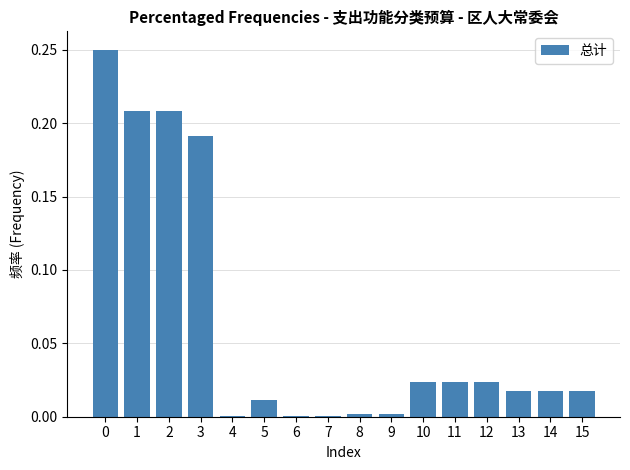

What is the sum of all values?

1.0